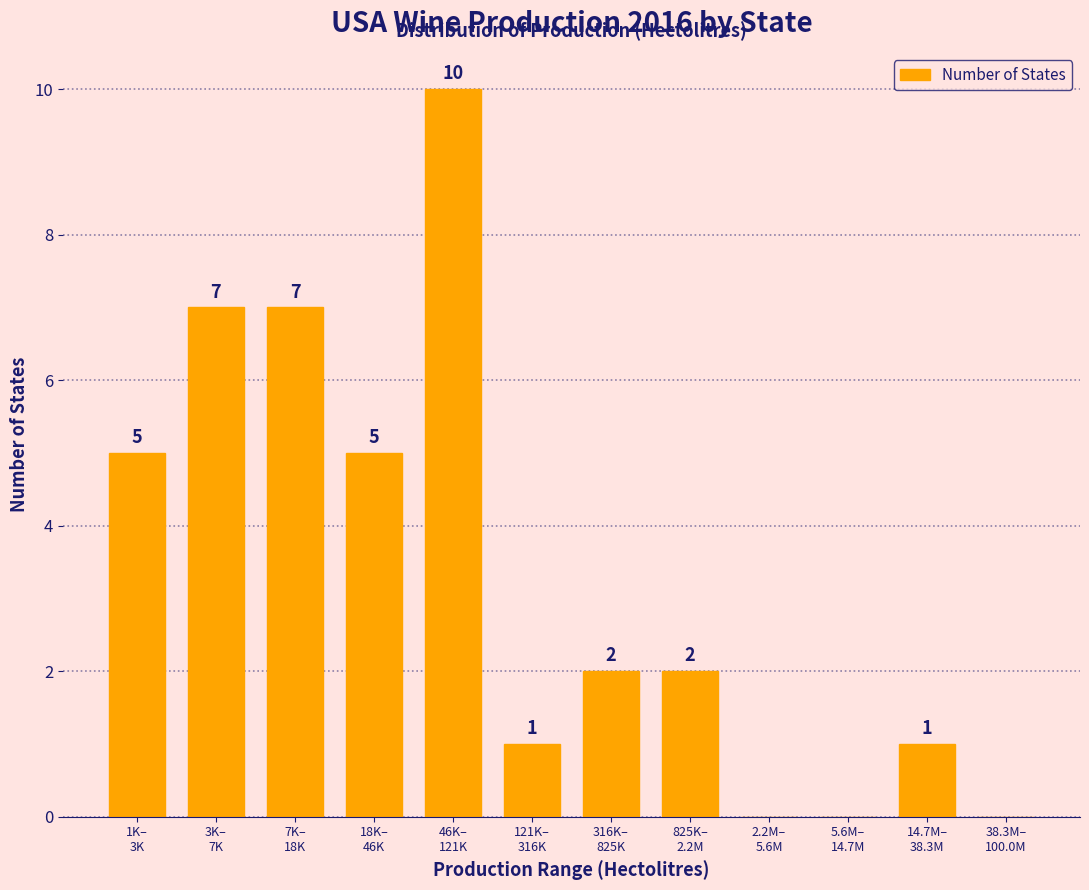

What is the maximum value shown in the chart?

10